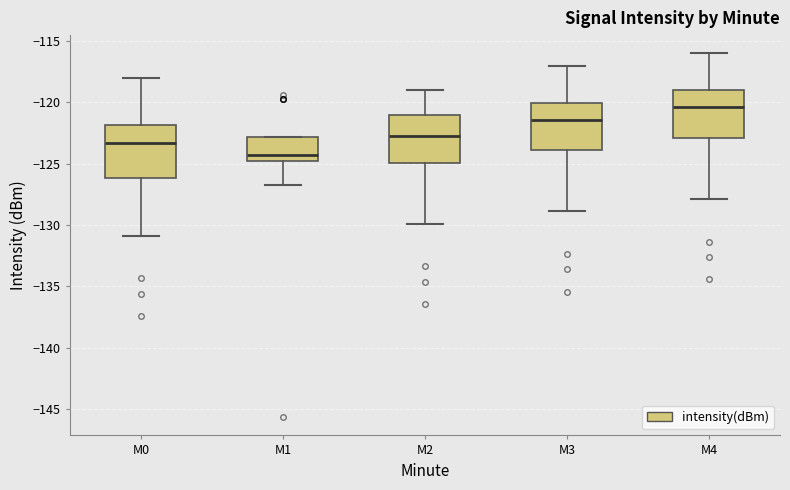

Reading left to right, read every box against the y-axis: the position of its median line, the range the box covers, and the ends of its whiskers. The values are not printed on the chart, so give them approximately, as read against the axis.

M0: median -123.5, box -126.0 to -122.0, whiskers -131.0 to -118.0
M1: median -124.5, box -125.0 to -123.0, whiskers -127.0 to -123.0
M2: median -123.0, box -125.0 to -121.0, whiskers -130.0 to -119.0
M3: median -121.5, box -124.0 to -120.0, whiskers -129.0 to -117.0
M4: median -120.5, box -123.0 to -119.0, whiskers -128.0 to -116.0